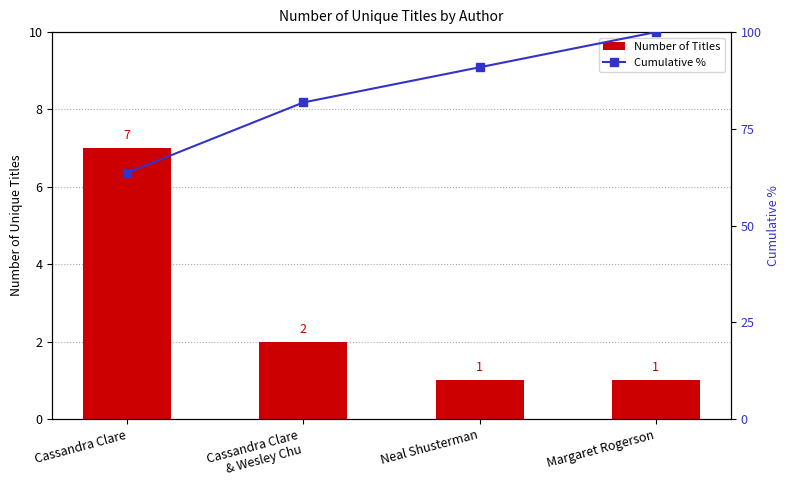

At how many categories does at least one series exceed 7?

4